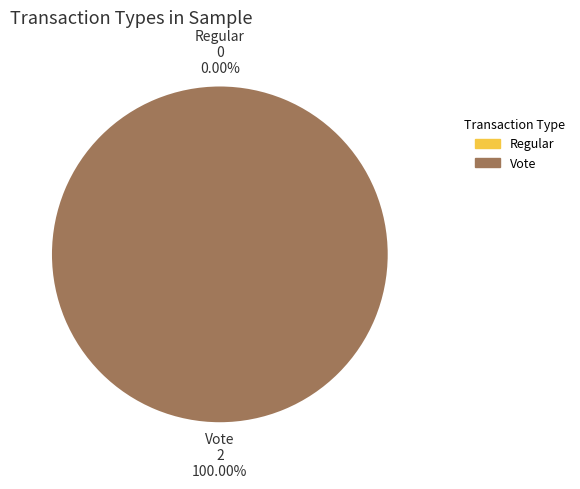

How many slices are in this pie chart?

2